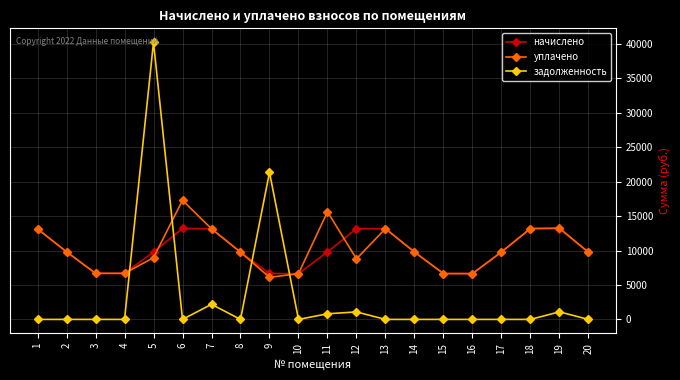

Is it true that начислено equals 6690.2 at 4?

True